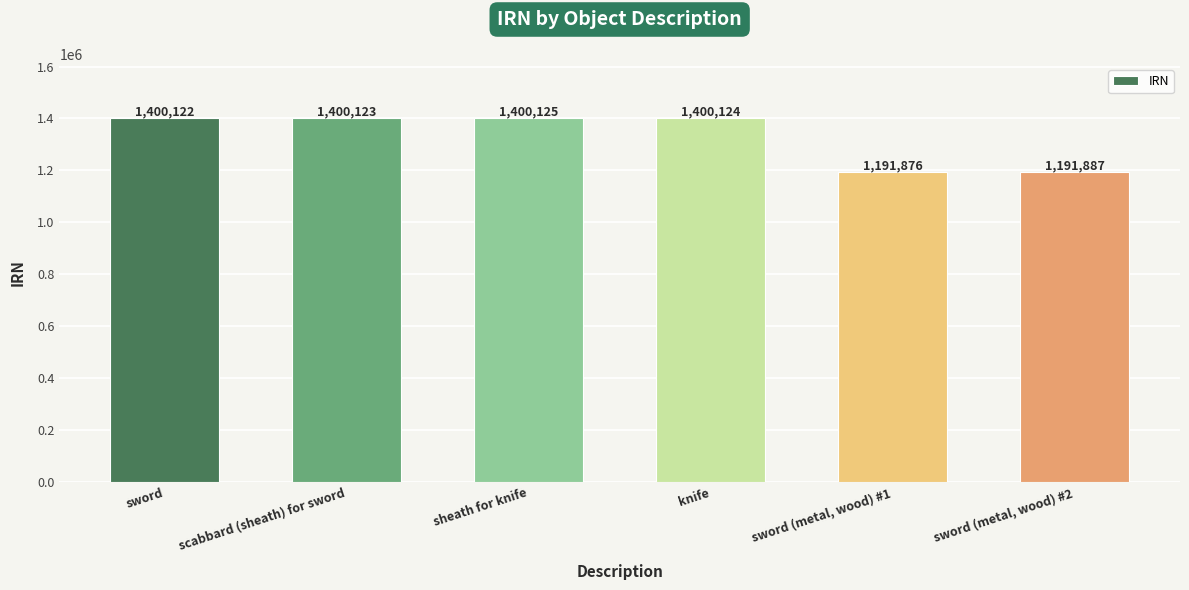

What is the average value?

1330710